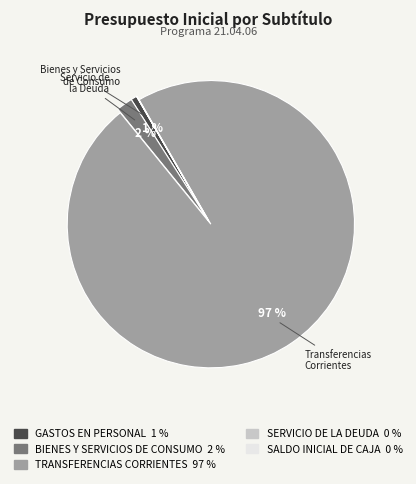

Is there any slice that represents more than half of the pie?

Yes